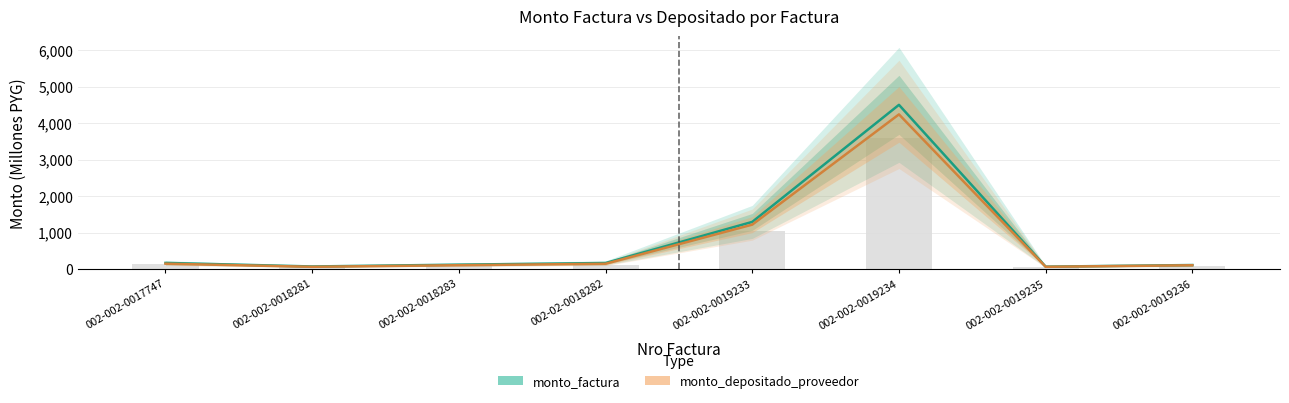

What is the difference between the highest and lowest values at 002-002-0017747?

21.5